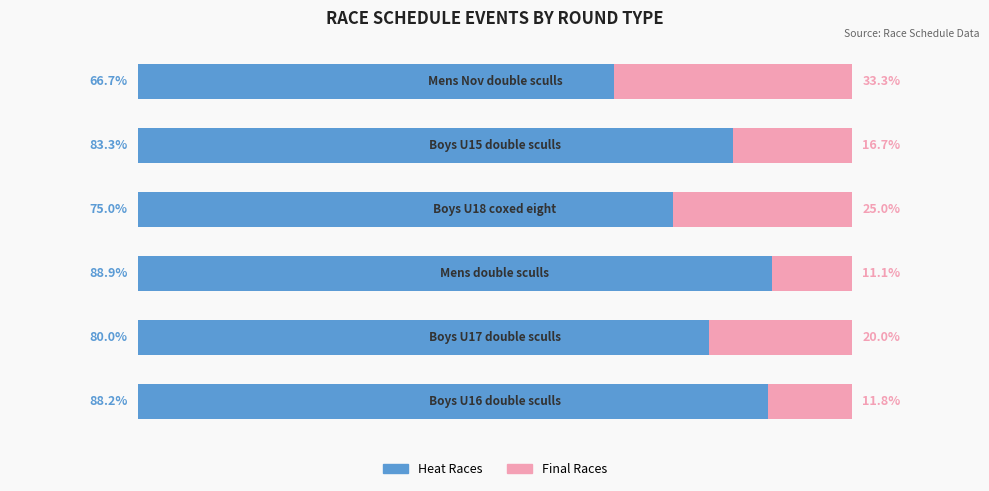

Rank the series by their maximum value, from lowest to highest.

Final Races, Heat Races